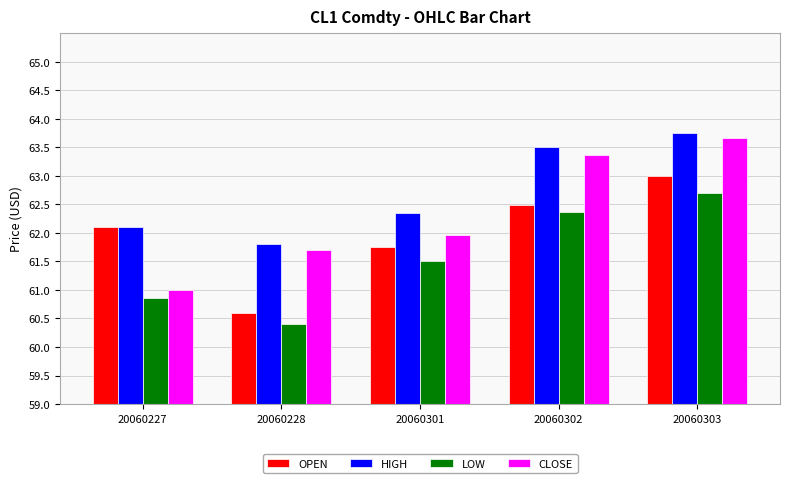

What is the value of the LOW bar at the 3rd from the left?

61.5